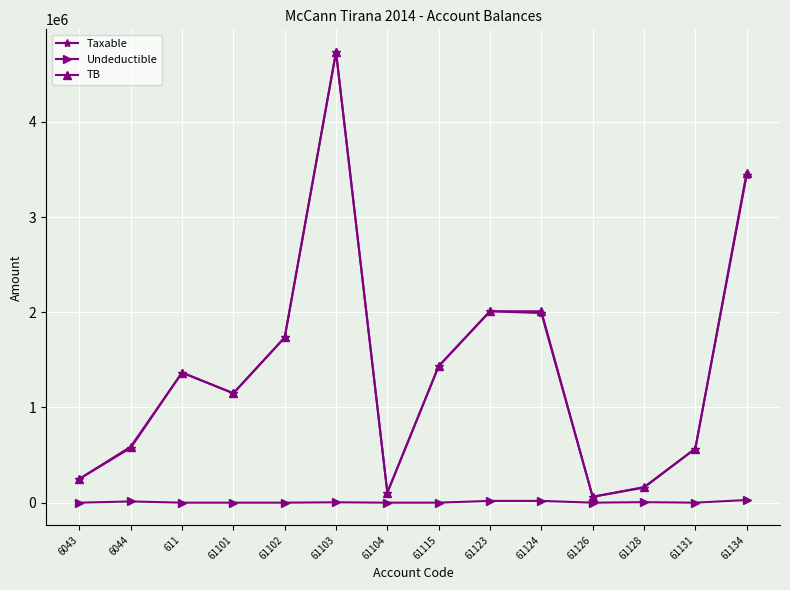

What is the sum of the Taxable values at 61131 and 61101?

1716504.2